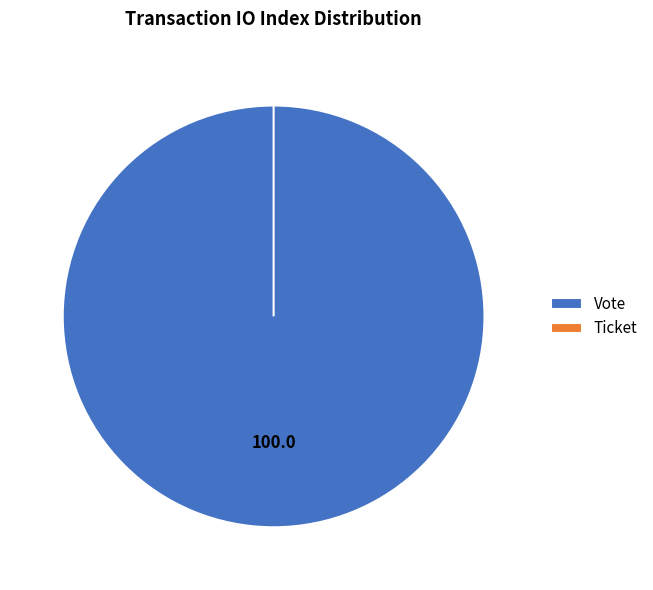

What percentage is the Vote slice, to the nearest percent?

100%